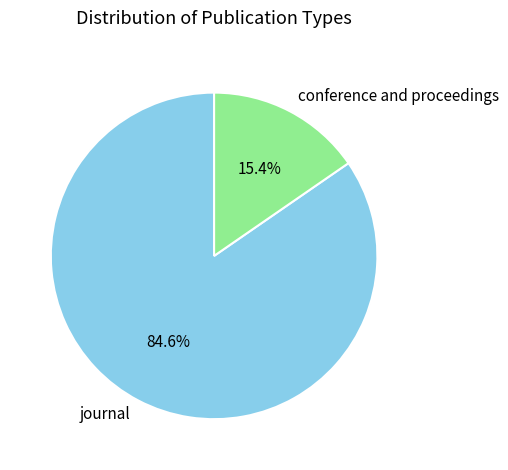

To the nearest percent, what is the difference between the journal and conference and proceedings slice percentages?

69%